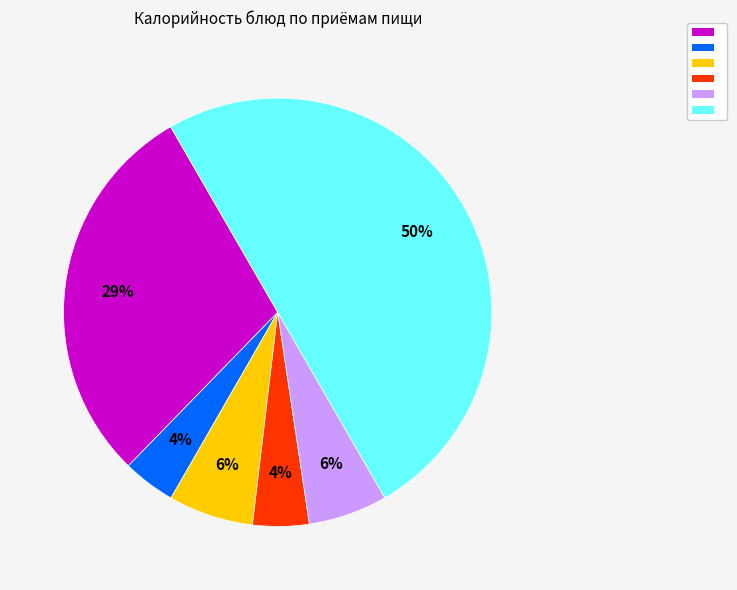

To the nearest percent, what is the difference between the largest and smallest slice percentages?

46%